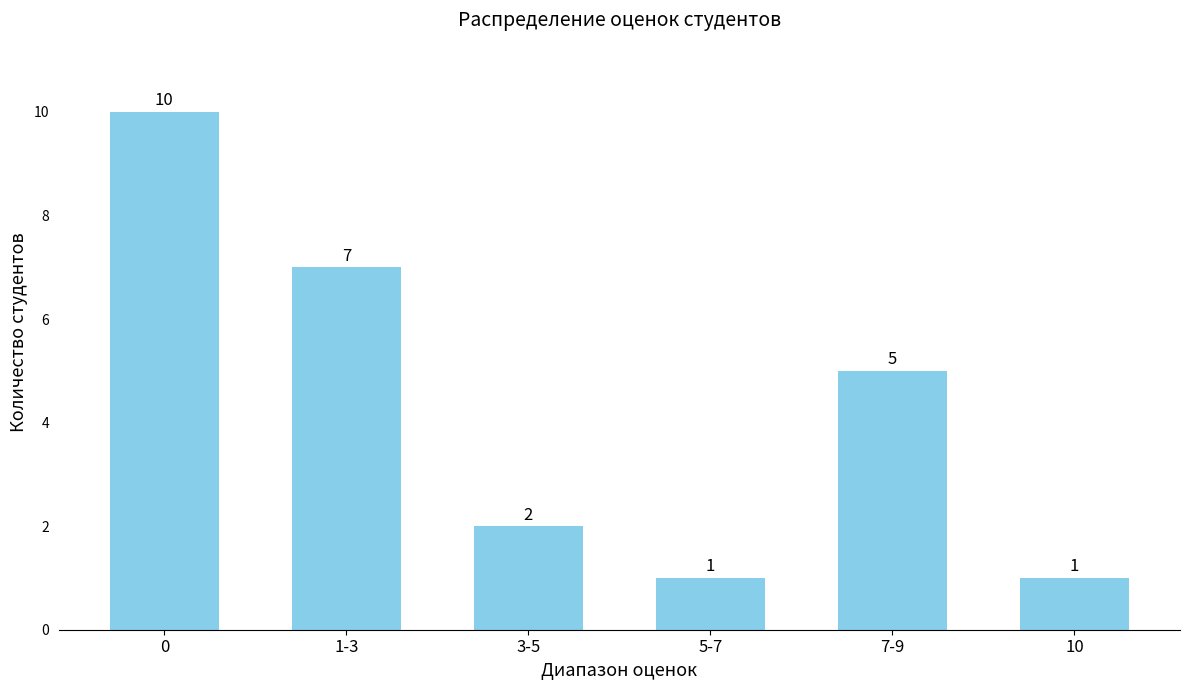

The chart shows a value of 7 at 1-3. True or false?

True